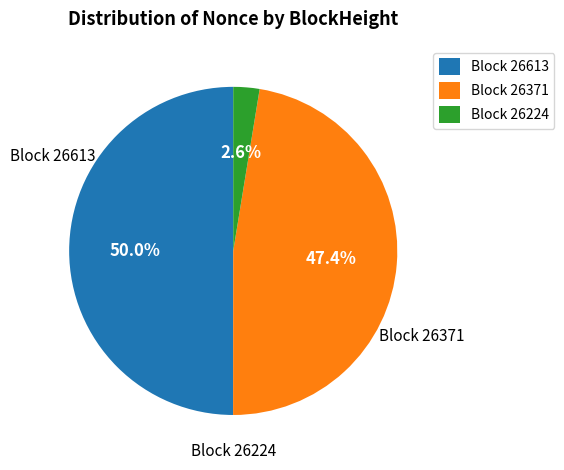

To the nearest percent, what is the difference between the largest and smallest slice percentages?

47%